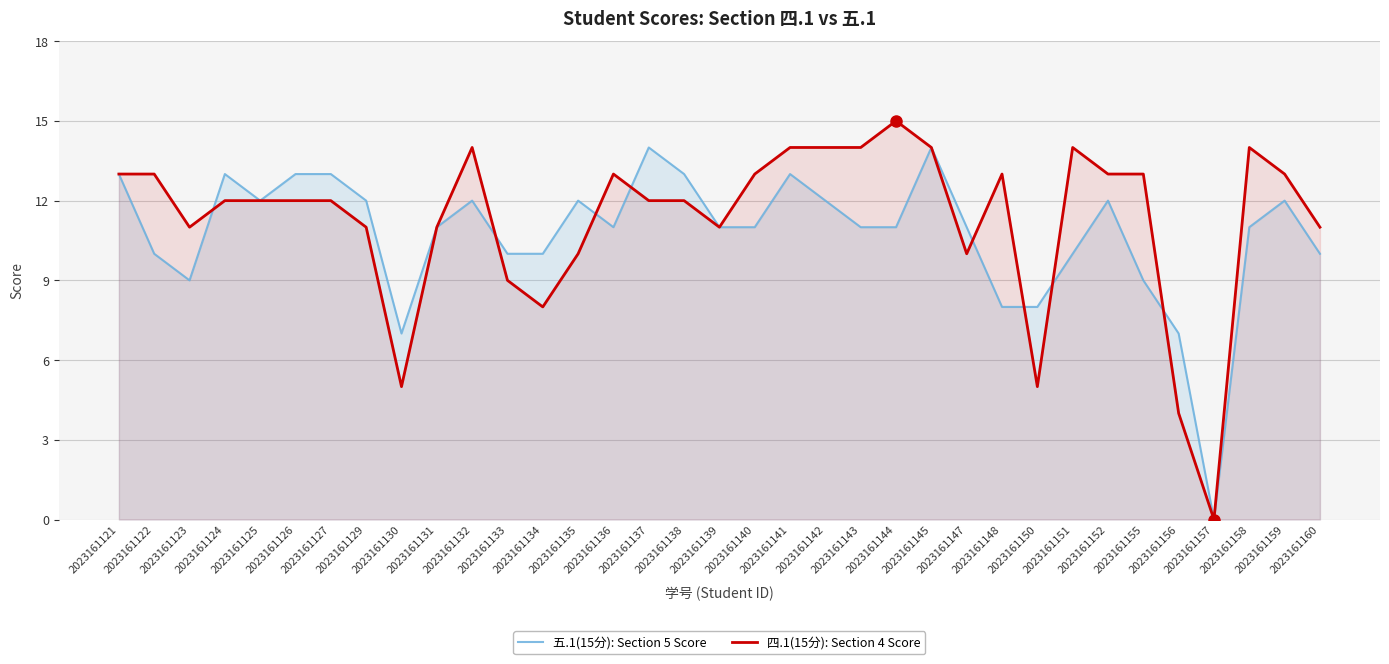

List the series in order of their peak value, lowest first.

五.1(15分): Section 5 Score, 四.1(15分): Section 4 Score